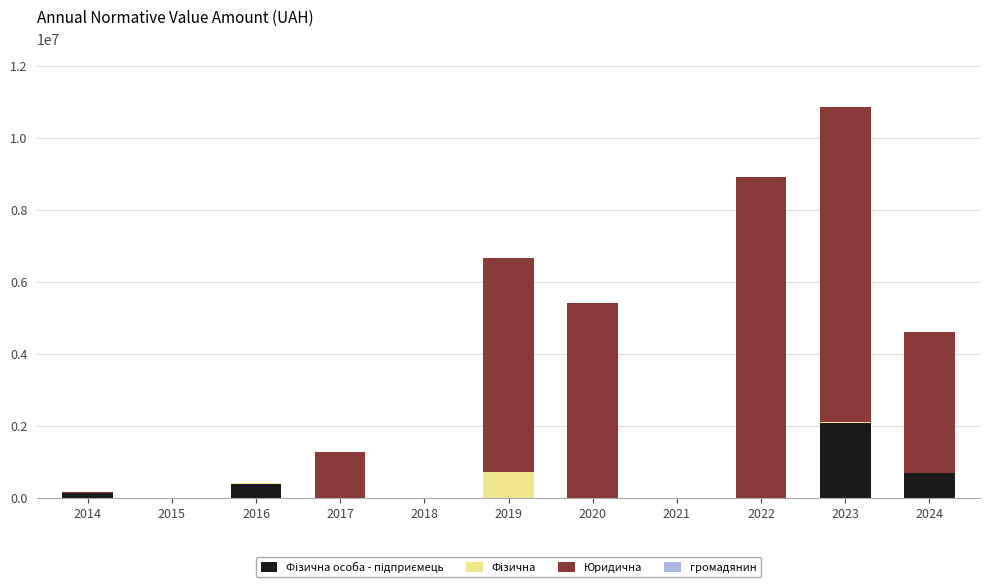

At which category is the sum across all series the highest?

2023